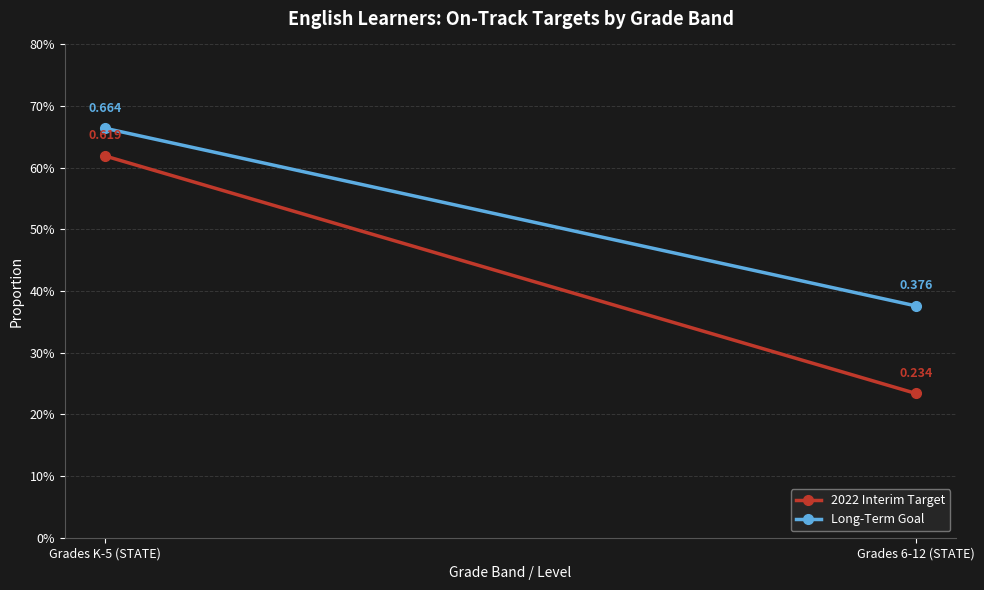

The Long-Term Goal series shows 0.2 at Grades K-5 (STATE). True or false?

False